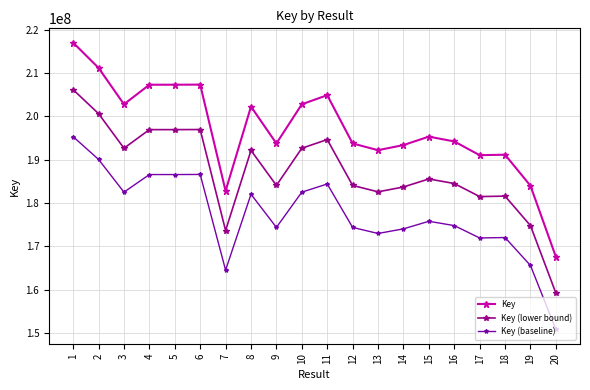

Does the chart display data point markers on the line(s)?

Yes